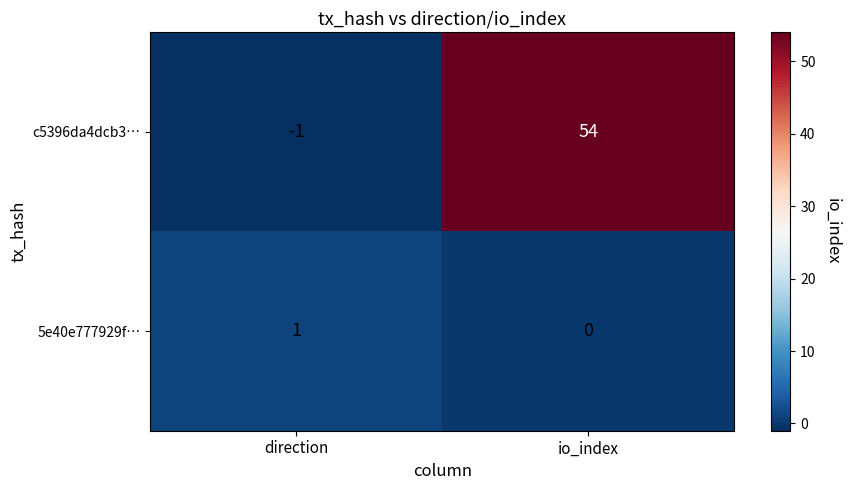

At which category is the sum across all series the highest?

io_index